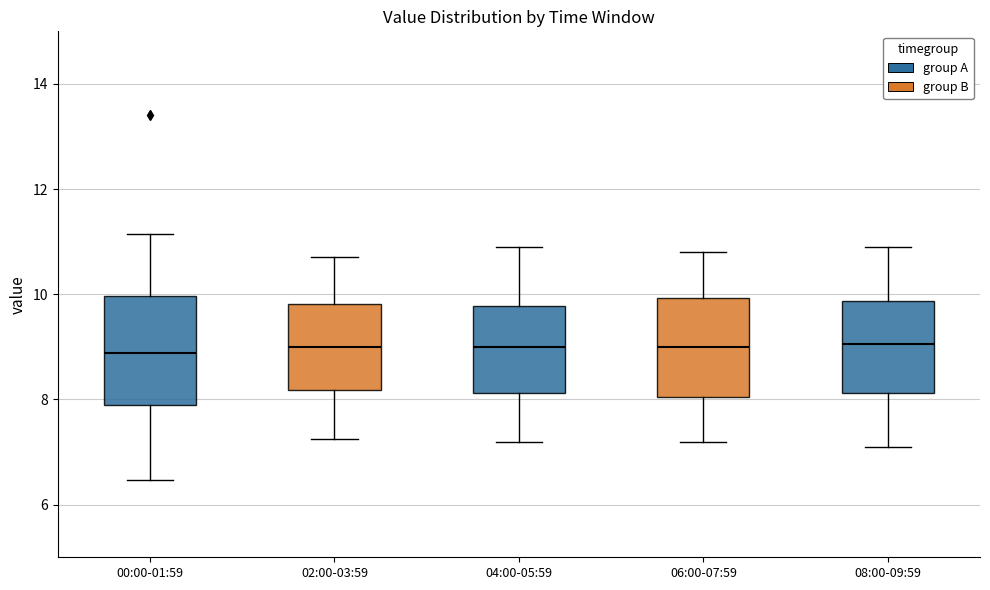

Reading left to right, read every box against the y-axis: the position of its median line, the range the box covers, and the ends of its whiskers. The values are not printed on the chart, so give them approximately, as read against the axis.

00:00-01:59: median 8.8, box 8.0 to 10.0, whiskers 6.4 to 11.2
02:00-03:59: median 9.0, box 8.2 to 9.8, whiskers 7.2 to 10.8
04:00-05:59: median 9.0, box 8.2 to 9.8, whiskers 7.2 to 11.0
06:00-07:59: median 9.0, box 8.0 to 10.0, whiskers 7.2 to 10.8
08:00-09:59: median 9.0, box 8.2 to 9.8, whiskers 7.2 to 11.0